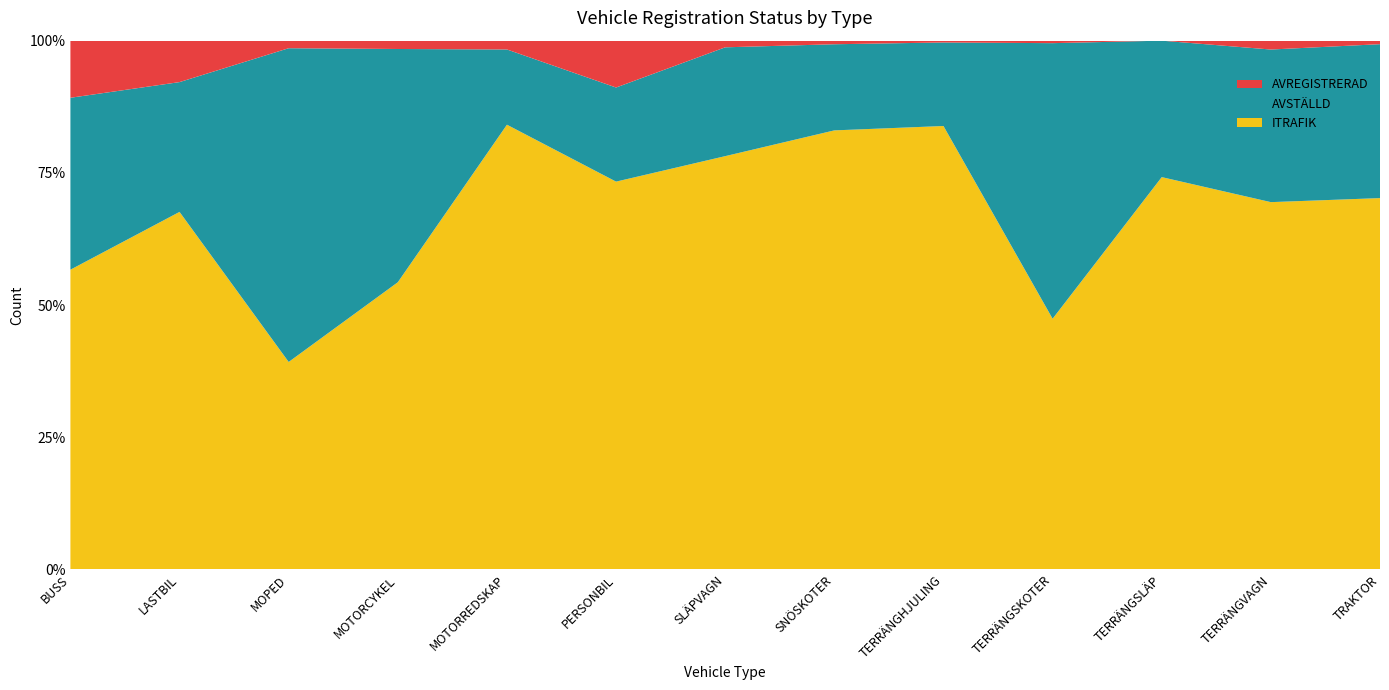

Reading left to right, transcribe all the data shown in this chart.

AVSTÄLLD: 7244	258343	214015	272519	3340	1252526	339551	17999	10902	170740	16	4428	152661
ITRAFIK: 12628	711579	141515	335507	19742	5160879	1289498	91739	57871	155315	46	10656	368277
AVREGISTRERAD: 2406	82462	5147	9728	391	623415	20738	749	235	1537	0	257	3482